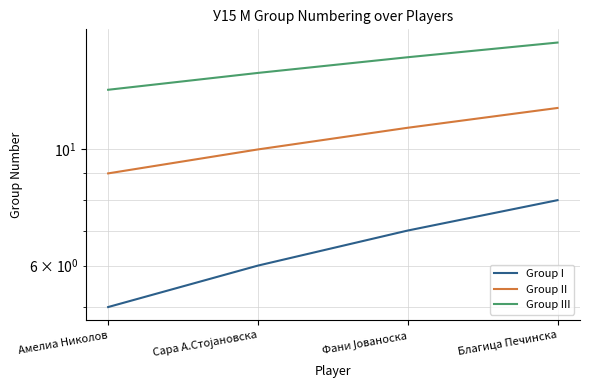

How many lines are shown in the chart?

3